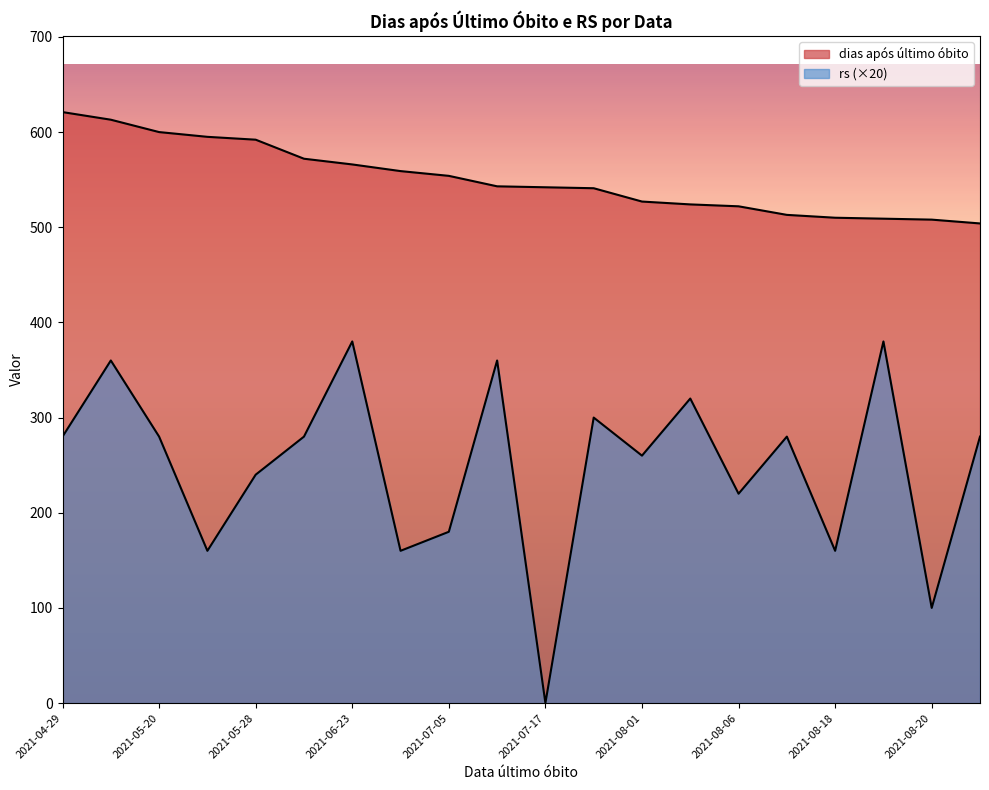

Is it true that rs equals 220 at 2021-08-06?

True